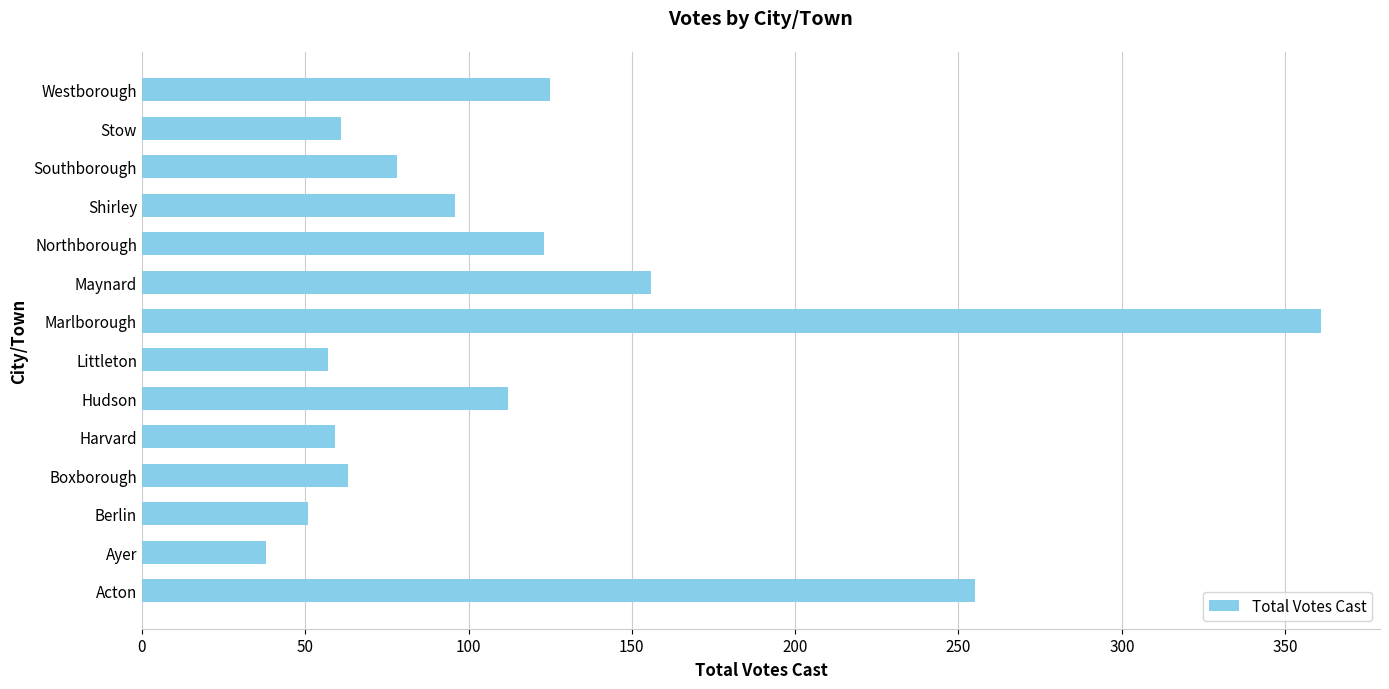

What is the smallest value displayed?

38